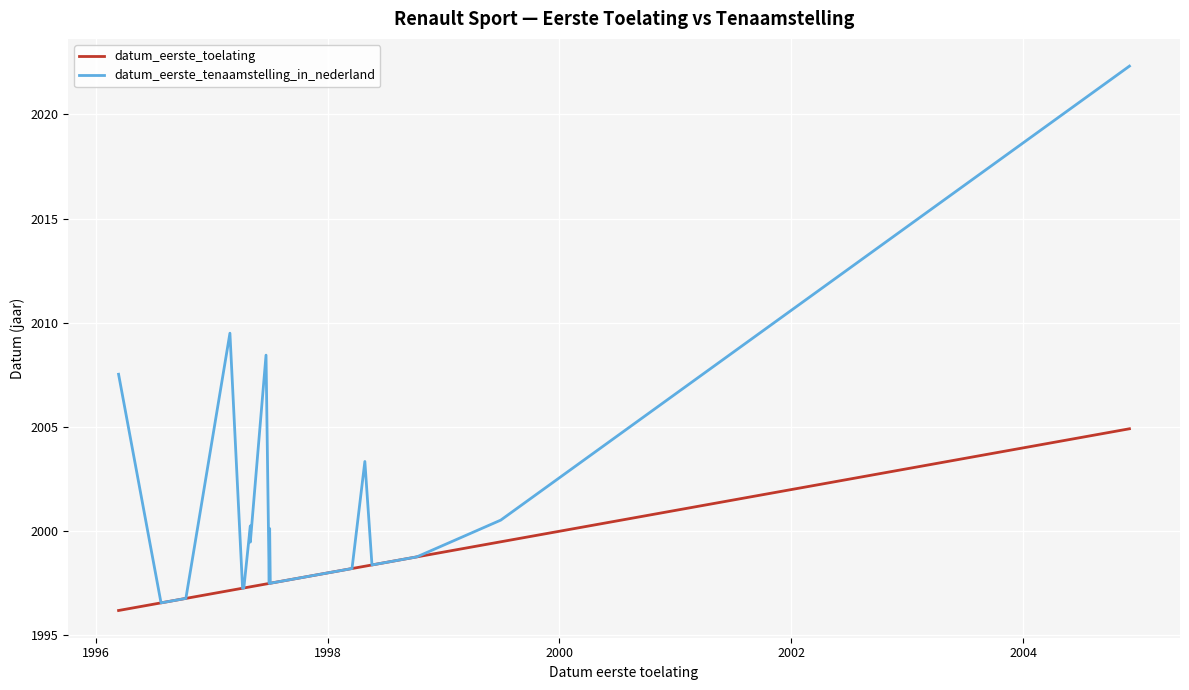

What are all the series names shown in the legend?

datum_eerste_toelating, datum_eerste_tenaamstelling_in_nederland